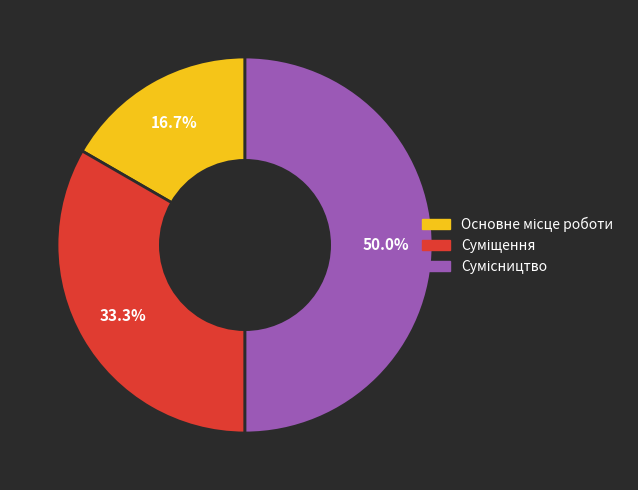

Which slice is the smallest?

Основне місце роботи